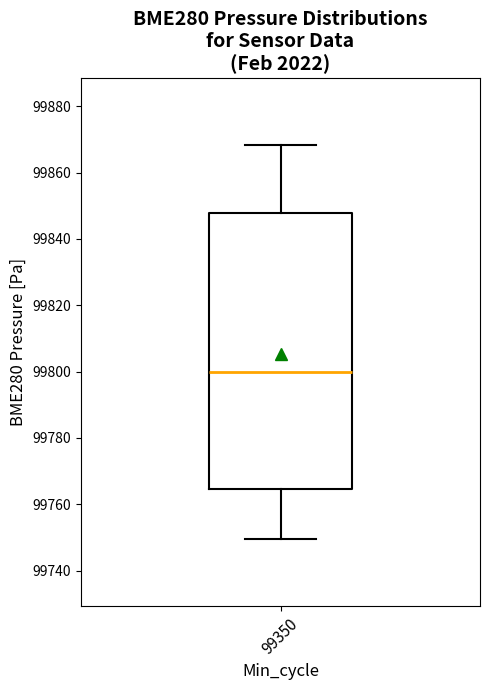

Read this box plot against the y-axis: the position of the median line, the range covered by the box, and the ends of both whiskers. The values are not printed on the chart, so give them approximately, as read against the axis.

median 99800, box 99764 to 99848, whiskers 99750 to 99868